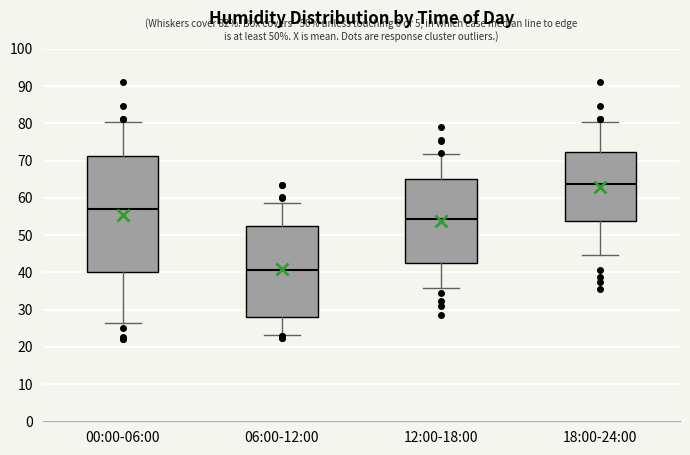

Comparing the boxes themselves (not the whiskers), which one is the tallest?

00:00-06:00